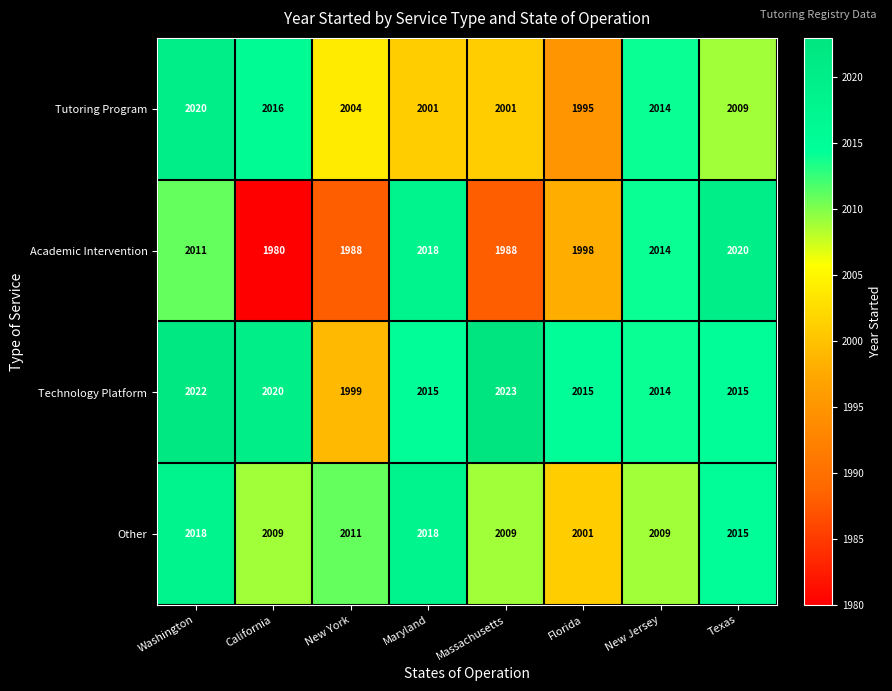

The value of Technology Platform at California is 3327. True or false?

False